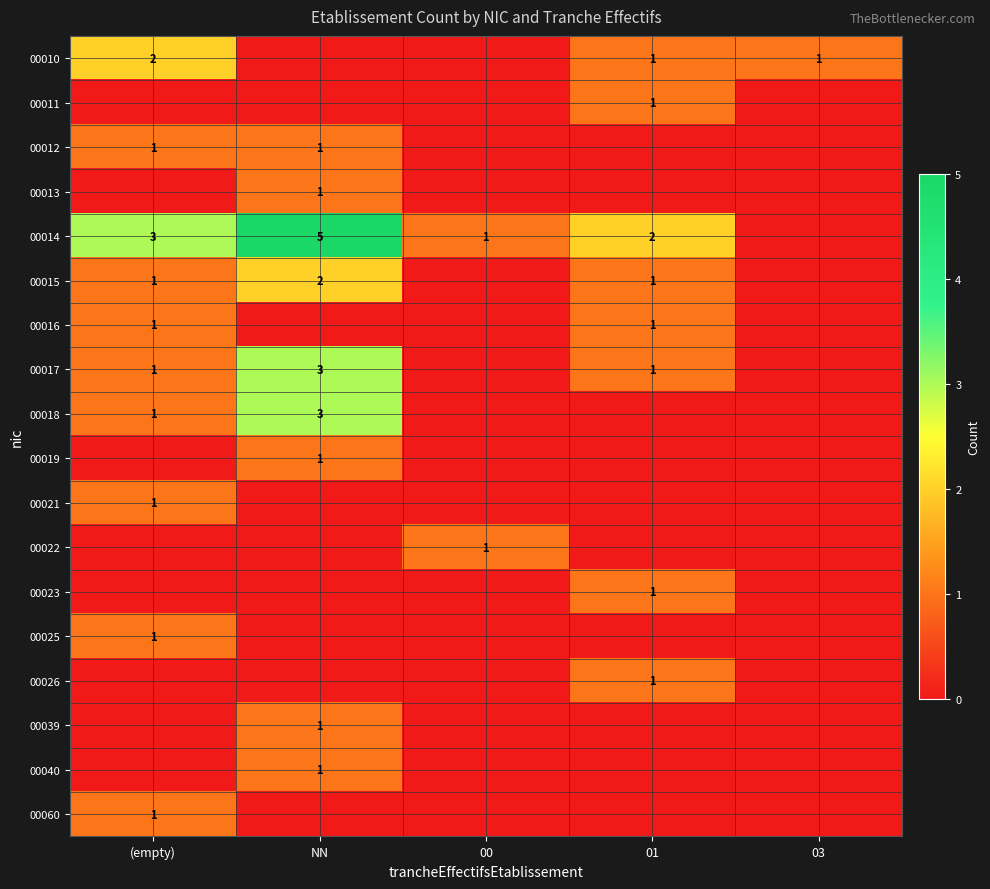

At how many categories does at least one series exceed 2?

2